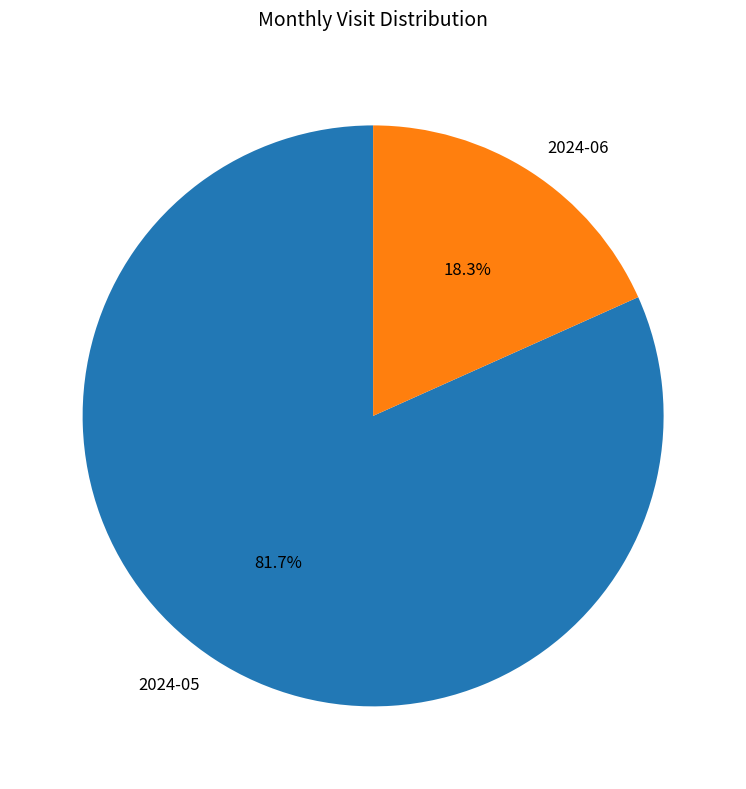

What percentage is the 2024-06 slice, to the nearest percent?

18%